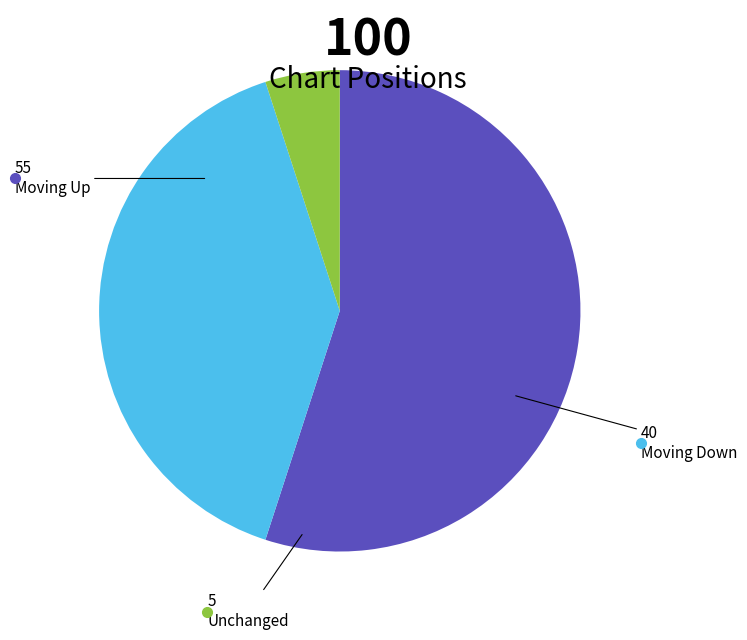

Is there any slice that represents more than half of the pie?

Yes